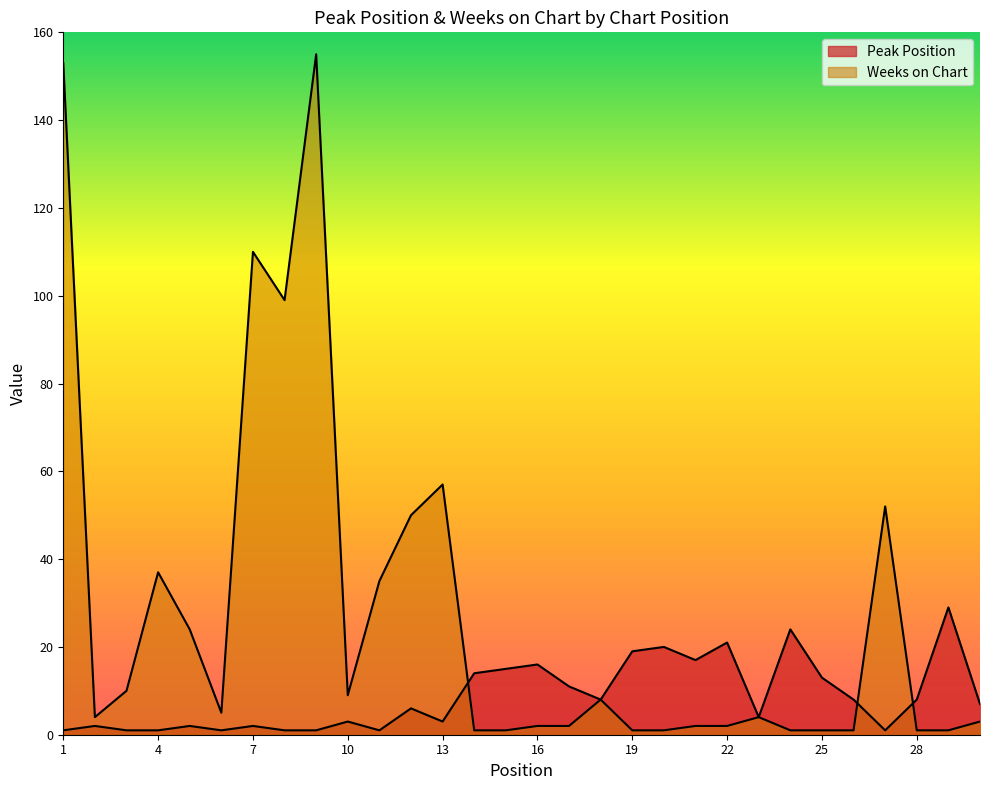

Is the value of Weeks on Chart at 7 greater than the value of Peak Position at 9?

Yes